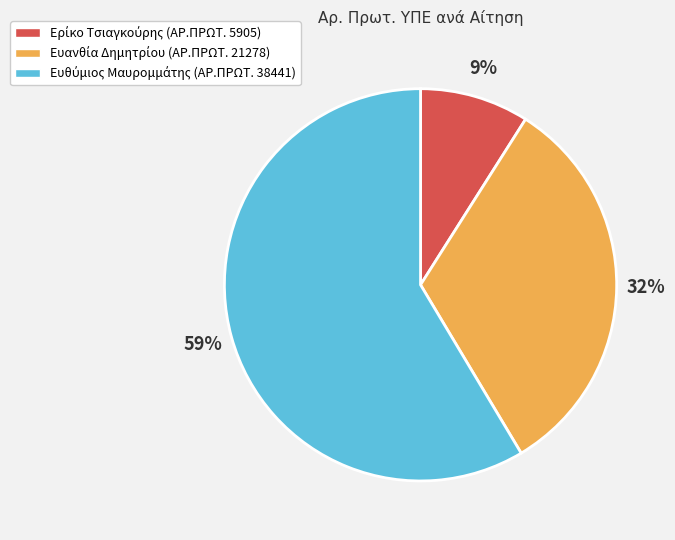

Is there a majority slice in this chart?

Yes